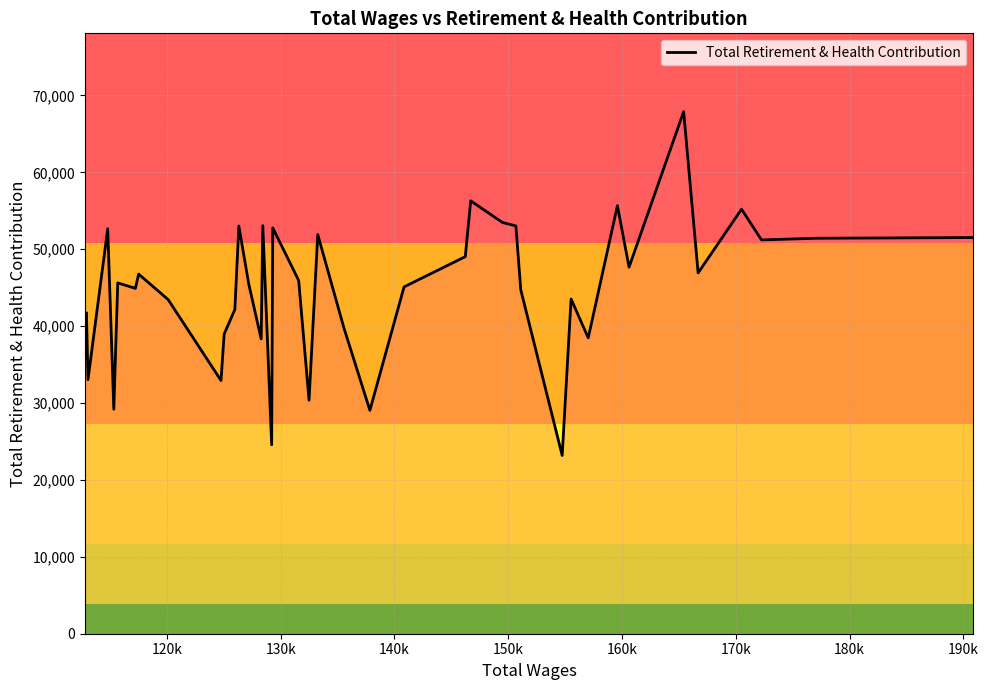

What is the minimum value shown in the chart?

23187